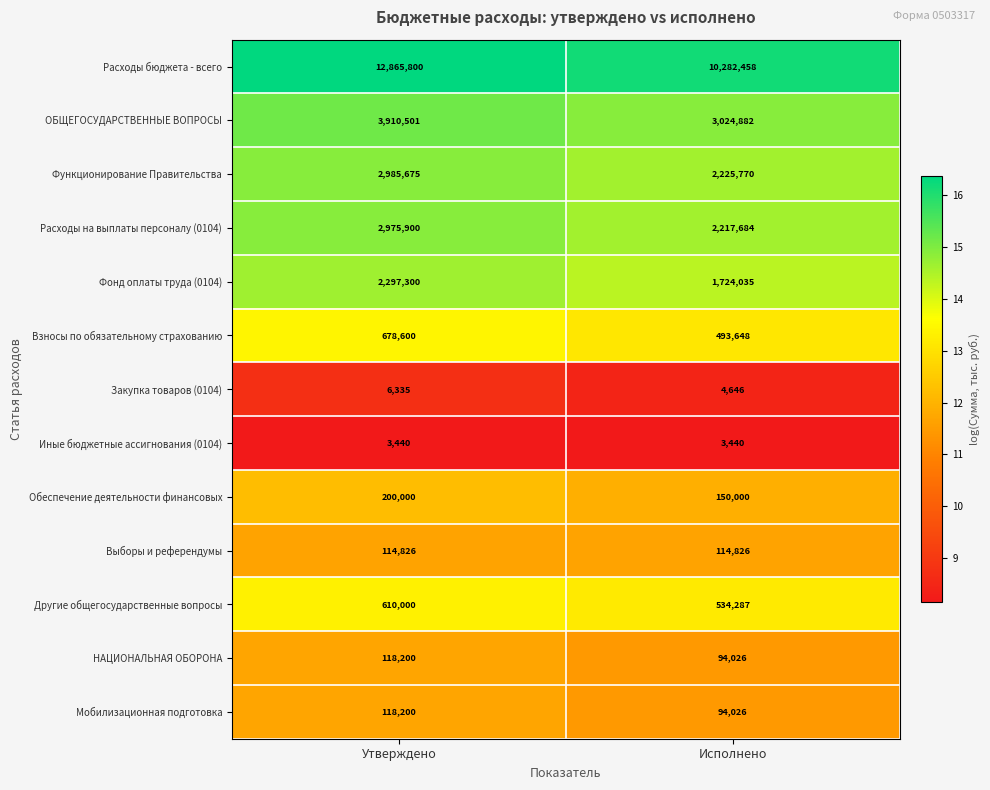

Count the number of data series in this chart.

13